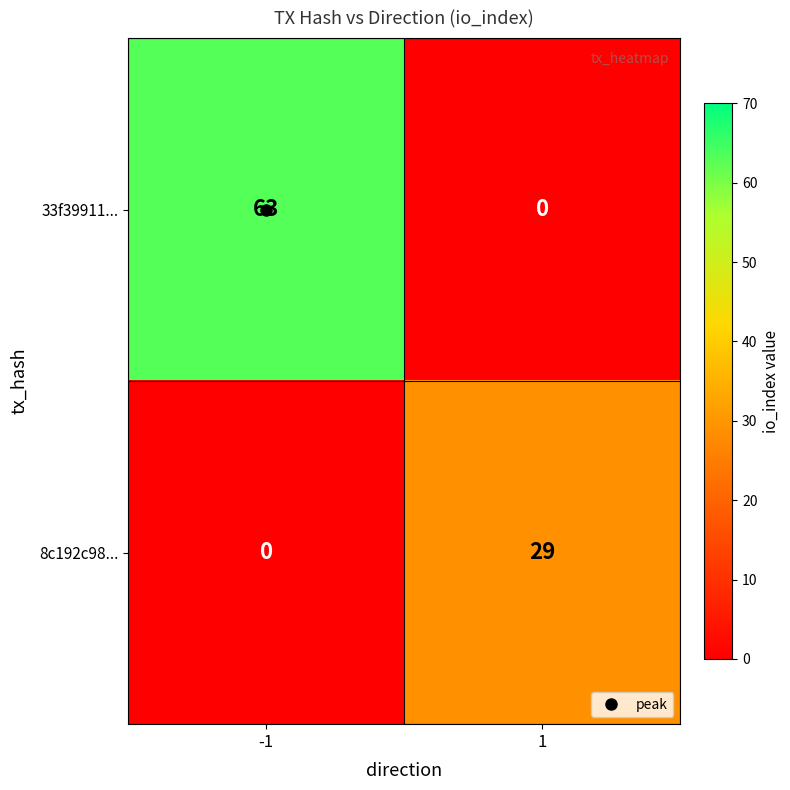

Rank the series at -1 from lowest to highest value.

8c192c98..., 33f39911...